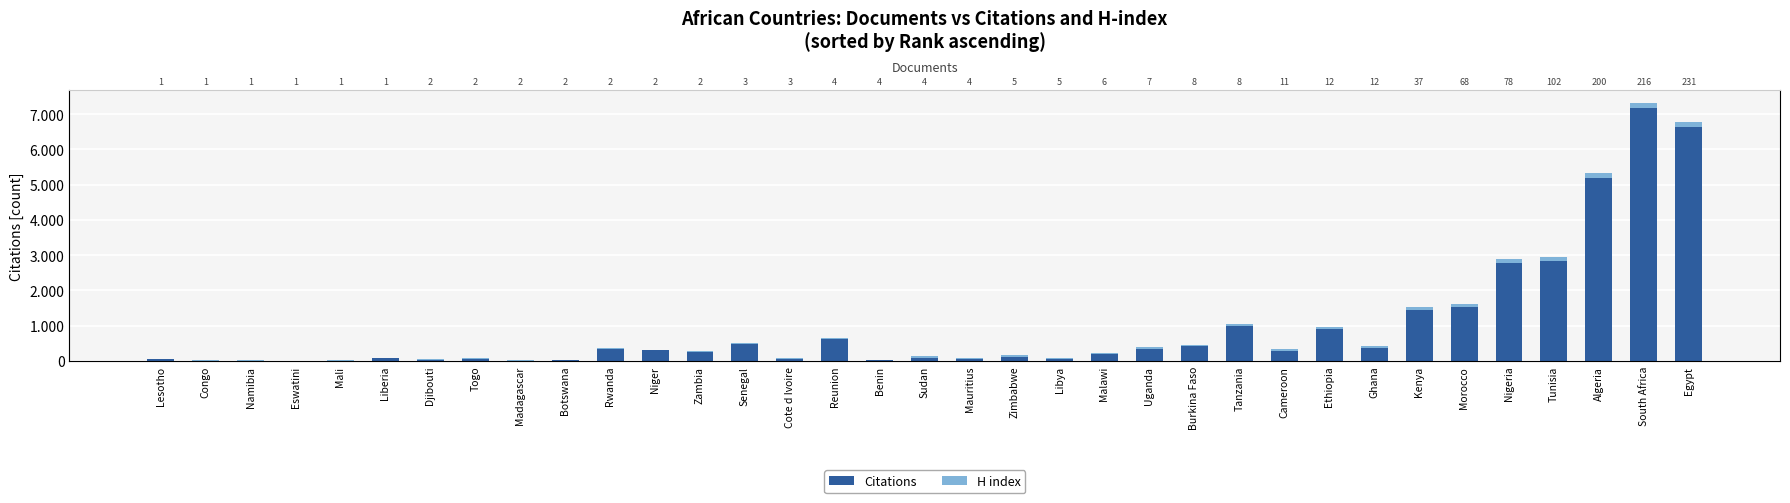

The Citations series shows 242 at Zambia. True or false?

True